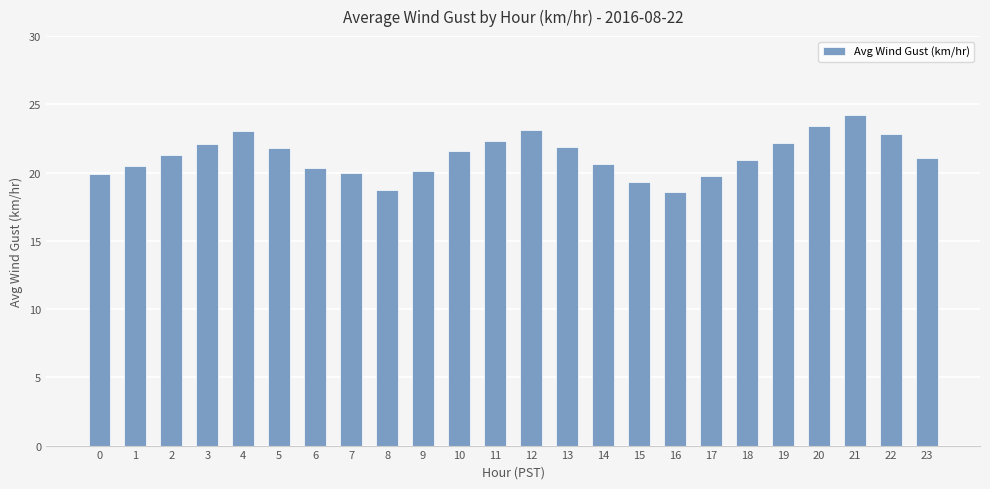

What is the ratio of the value at 13 to the value at 15?

1.1